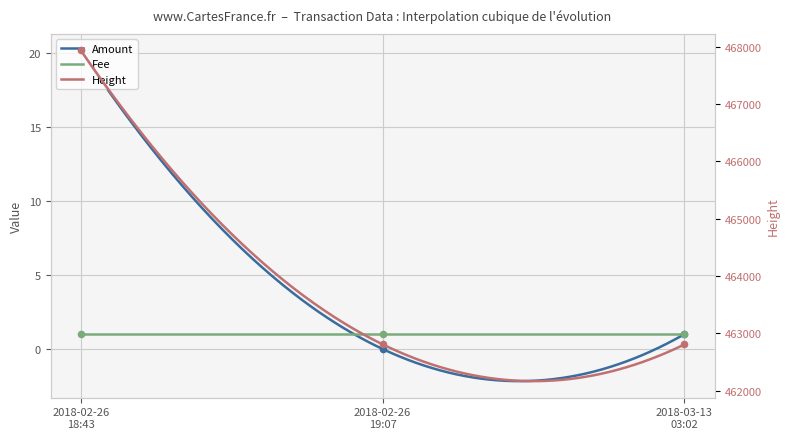

At which category is the sum across all series the highest?

2018-02-26 18:43